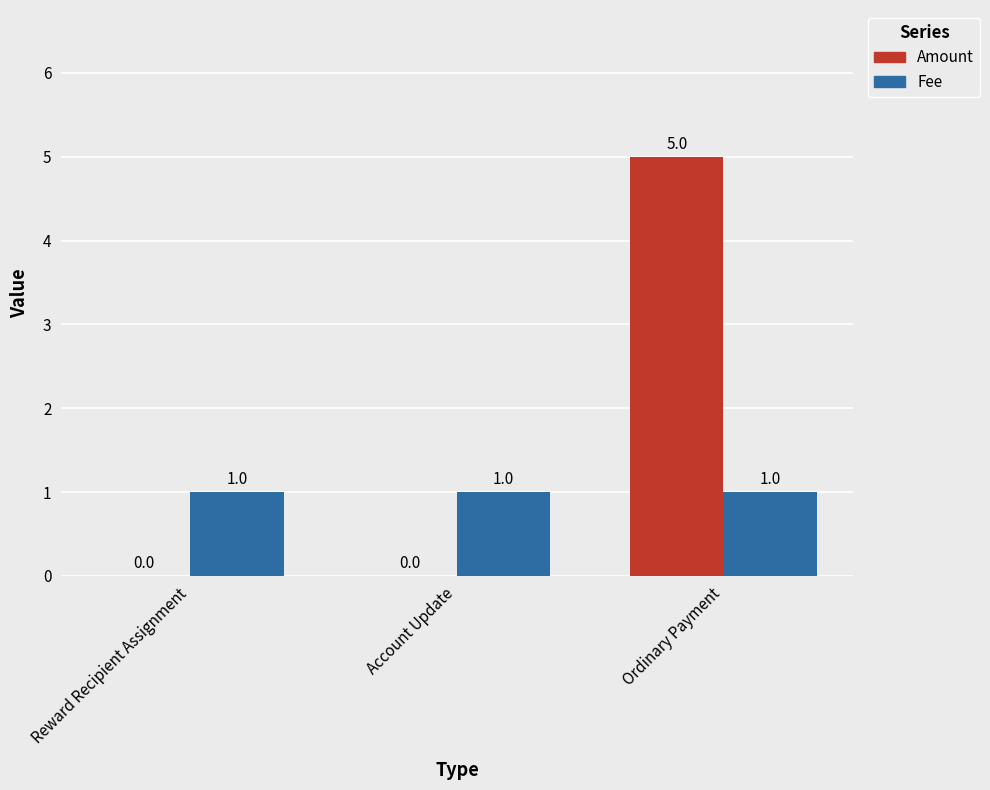

Which label corresponds to the largest value in the chart?

Ordinary Payment